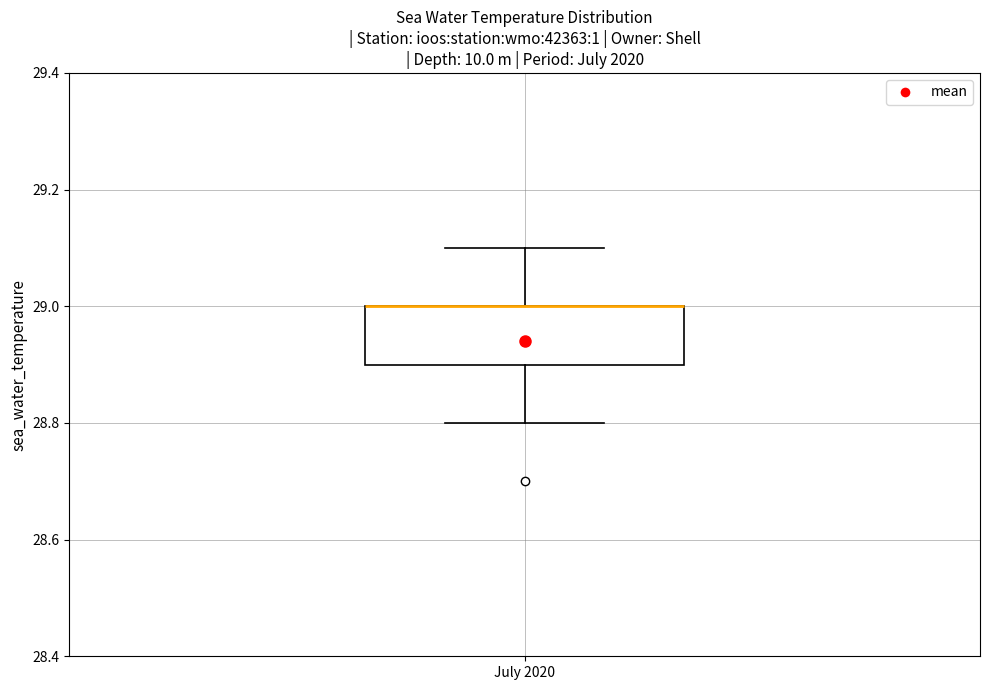

Transcribe this box plot: give where the median line is, the range the box spans, and where the two whiskers end, as read against the y-axis. The values are not printed on the chart, so give them approximately, as read against the axis.

median 29.0 (drawn on the box's upper edge), box 28.9 to 29.0, whiskers 28.8 to 29.1